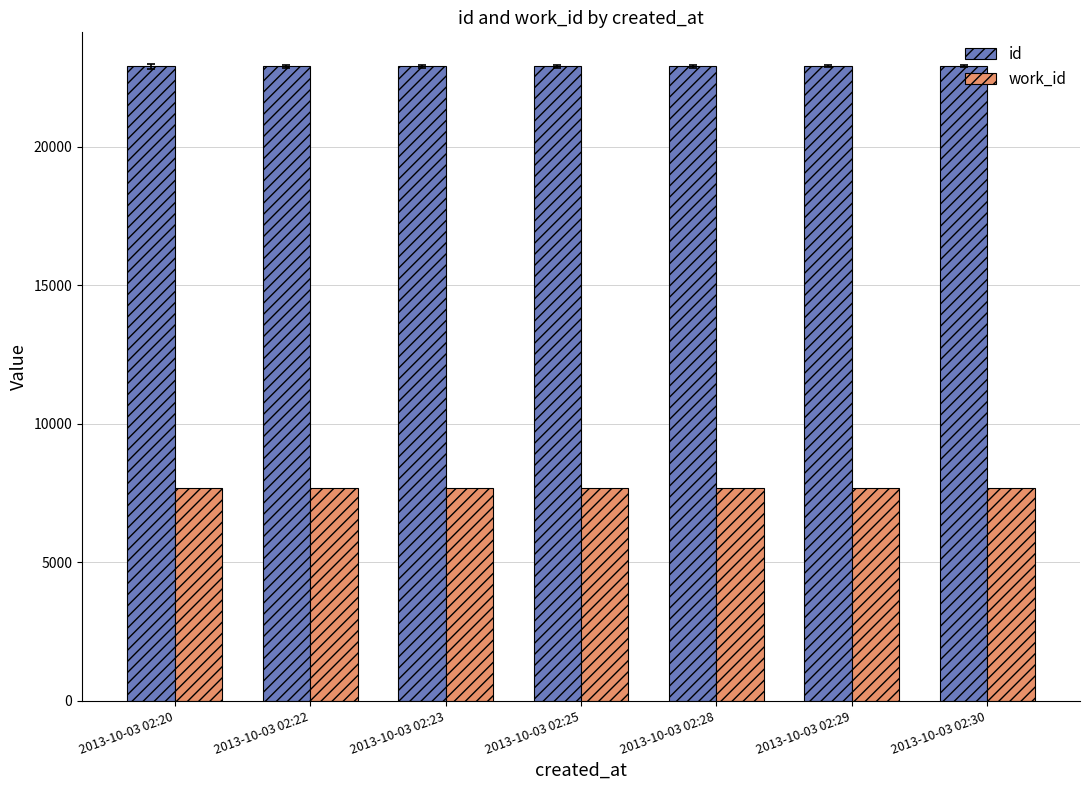

How many distinct data groups are displayed?

2